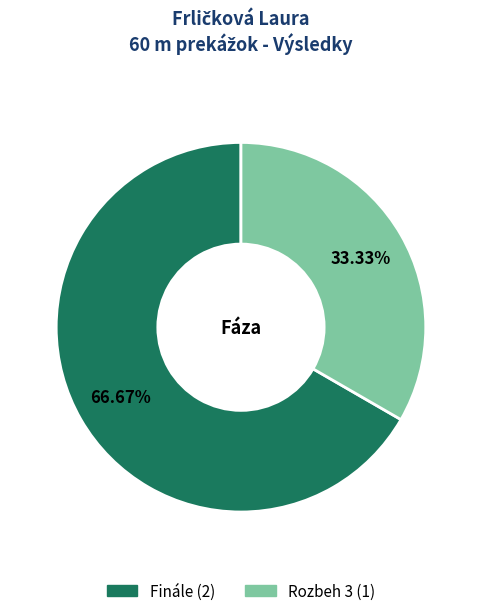

Is there any slice that represents more than half of the pie?

Yes